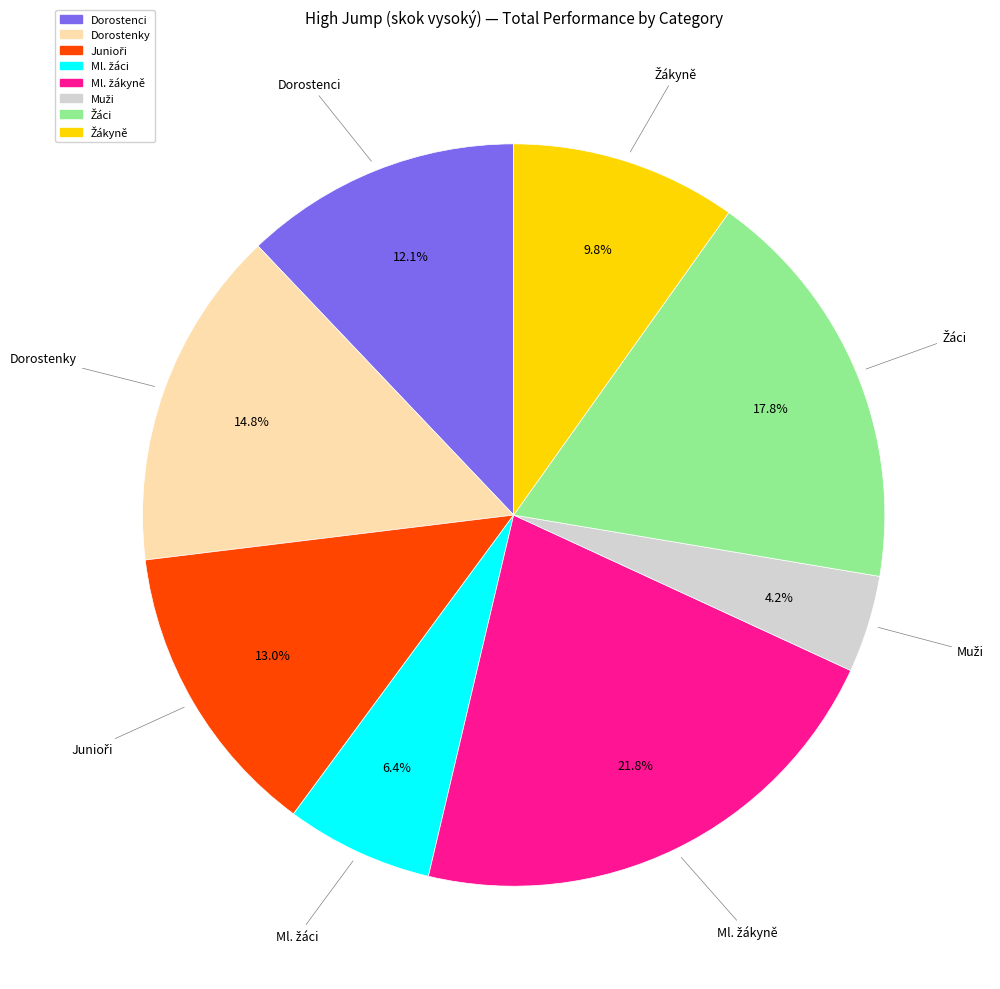

How many segments does this pie chart have?

8